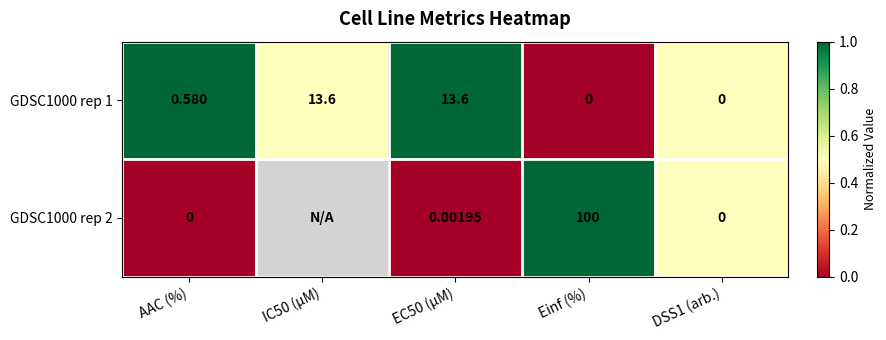

Is the value of GDSC1000 rep 2 at EC50 (µM) greater than the value of GDSC1000 rep 1 at IC50 (µM)?

No